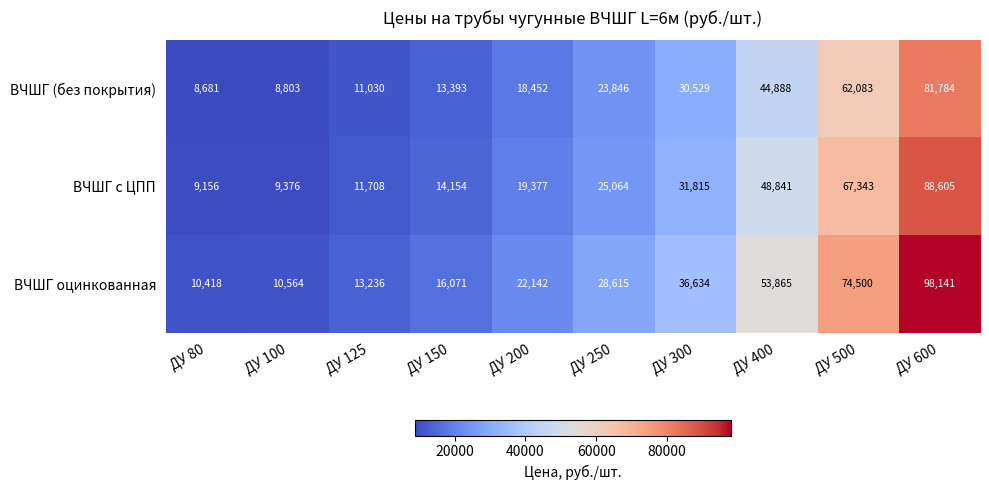

True or false: ВЧШГ (без покрытия) has a value of 1976 at ДУ 80.

False